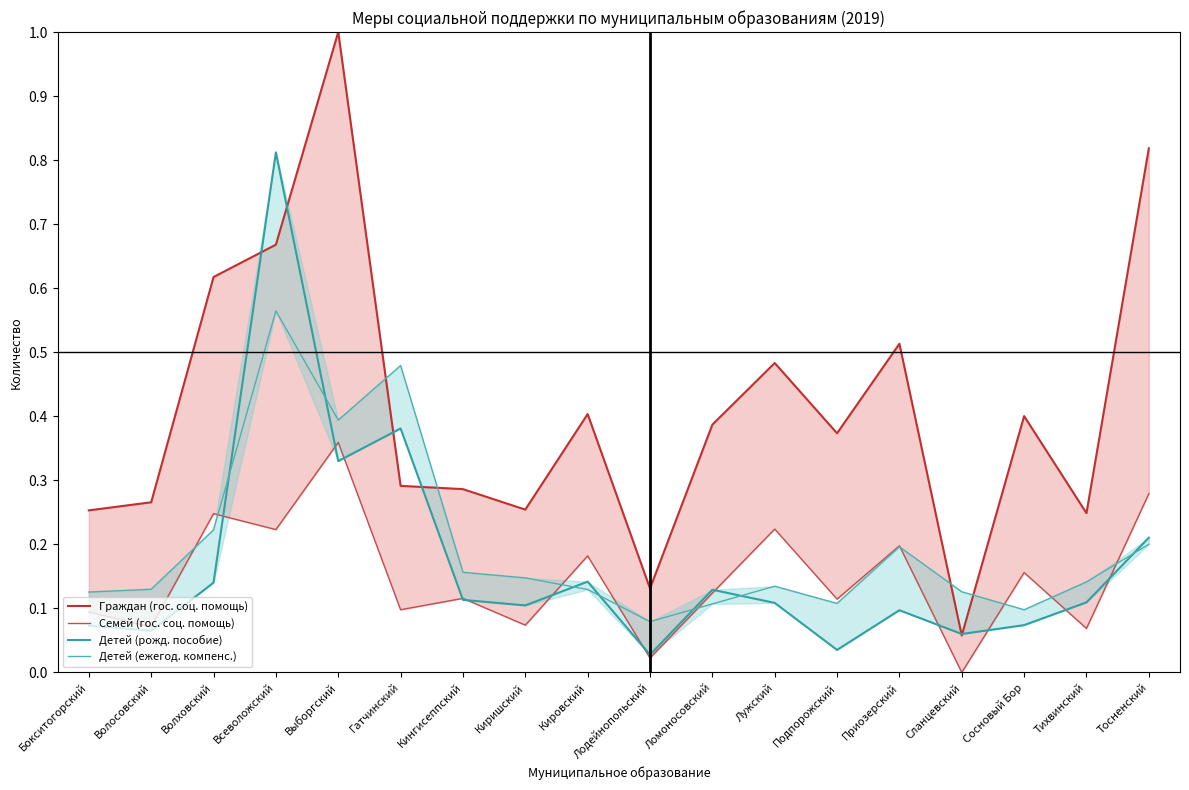

Between Кингисеппский and Приозерский, which series saw the biggest shift?

Граждан (гос. соц. помощь)